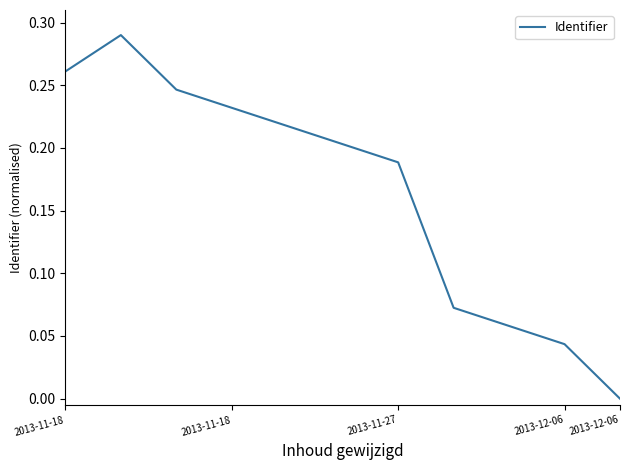

True or false: there are more than 1 points higher than both neighbors.

False